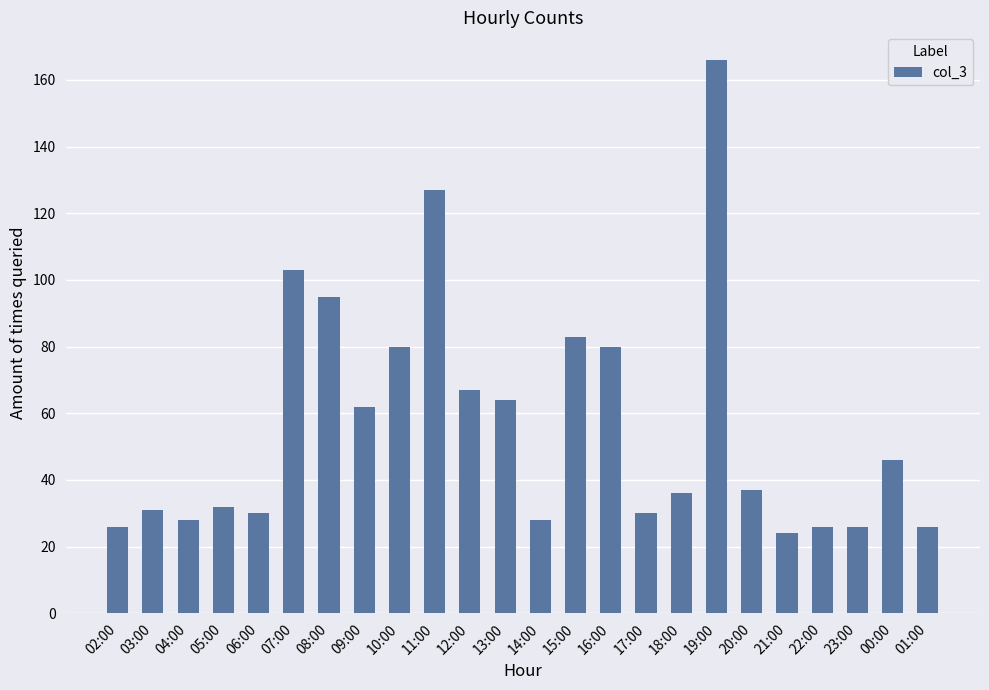

True or false: the data shows 12 at 22:00.

False